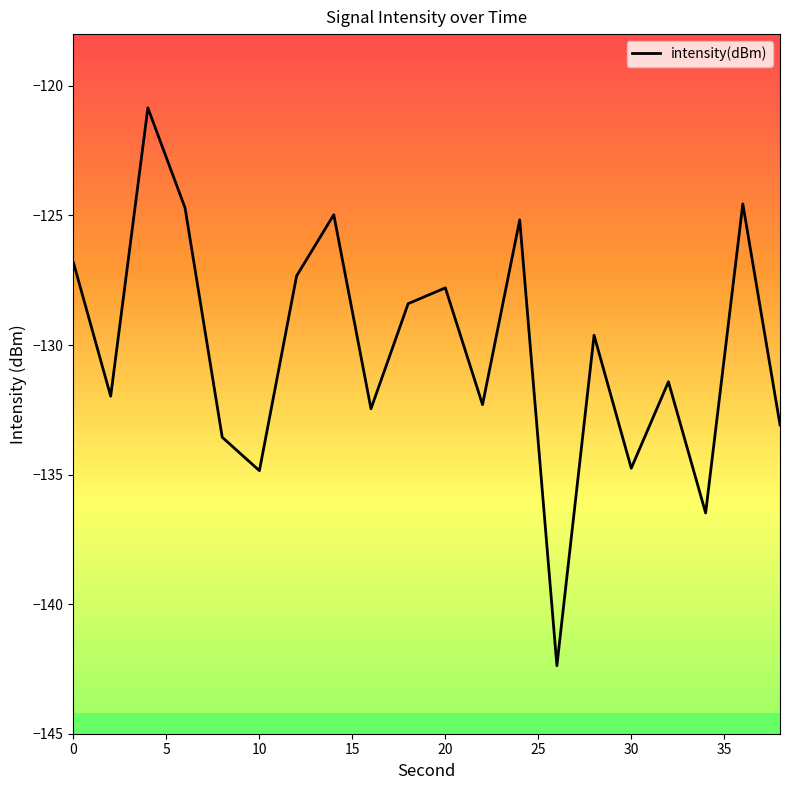

Reading left to right, extract all data points from this chart.

-126.8	-132.0	-120.8	-124.7	-133.6	-134.8	-127.3	-125.0	-132.5	-128.4	-127.8	-132.3	-125.2	-142.4	-129.6	-134.8	-131.4	-136.5	-124.6	-133.1